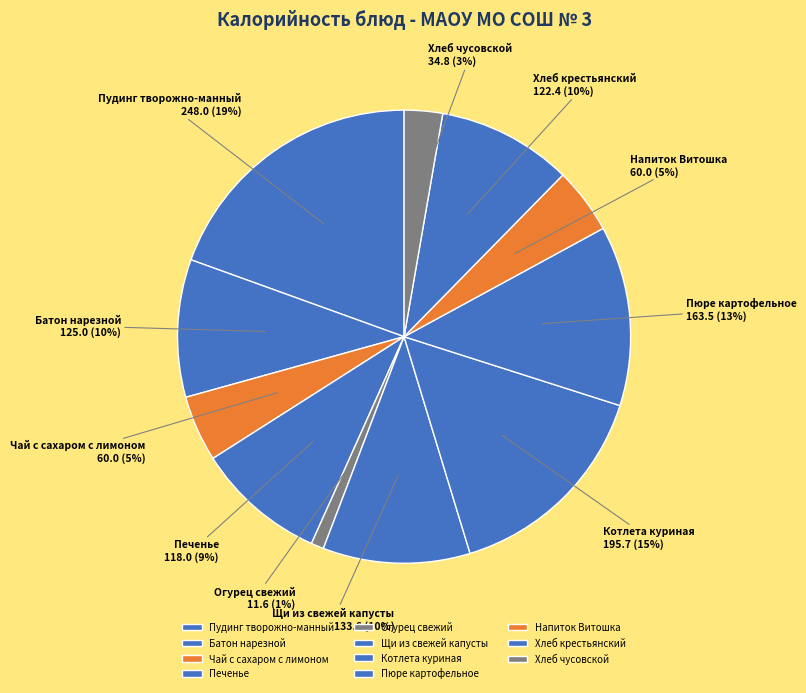

What is the smallest slice in the pie chart?

Огурец свежий